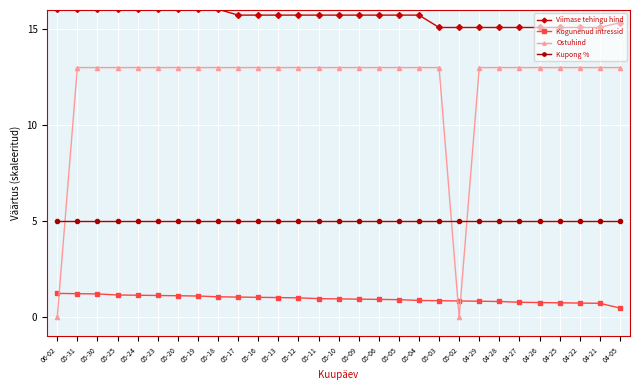

Rank the series at 05-13 from lowest to highest value.

Kogunenud intressid, Kupong %, Ostuhind, Viimase tehingu hind